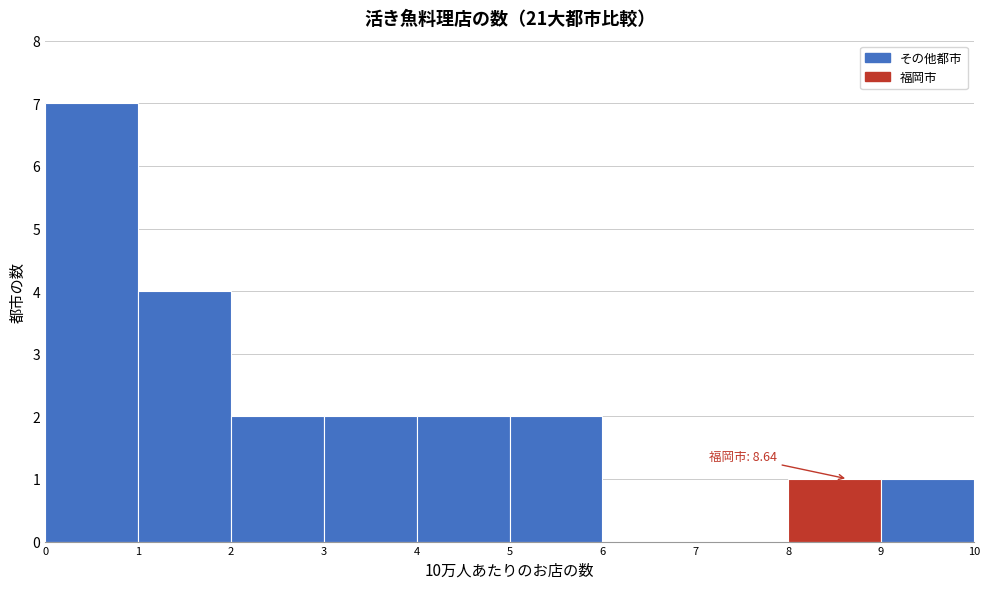

Which range on the x-axis has the tallest bar?

0 to 1